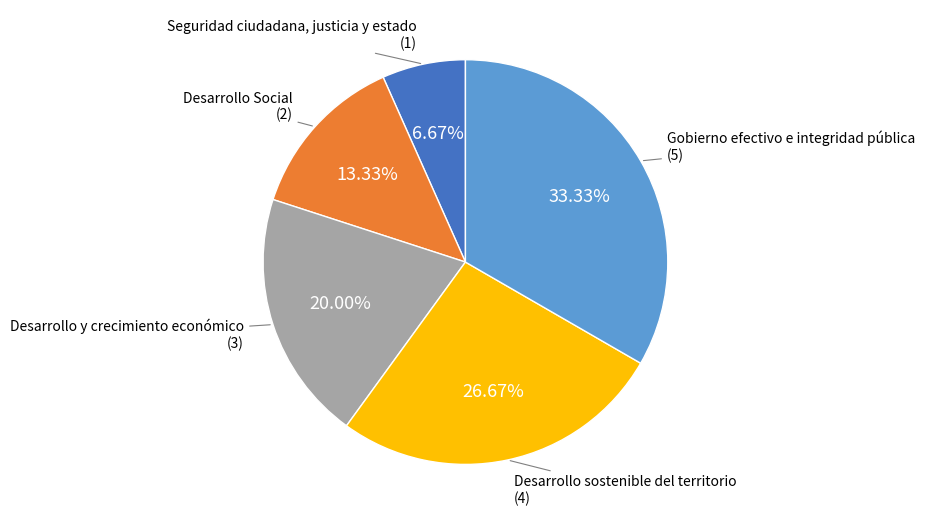

To the nearest percent, what percentage of the pie is Desarrollo y crecimiento económico?

20%